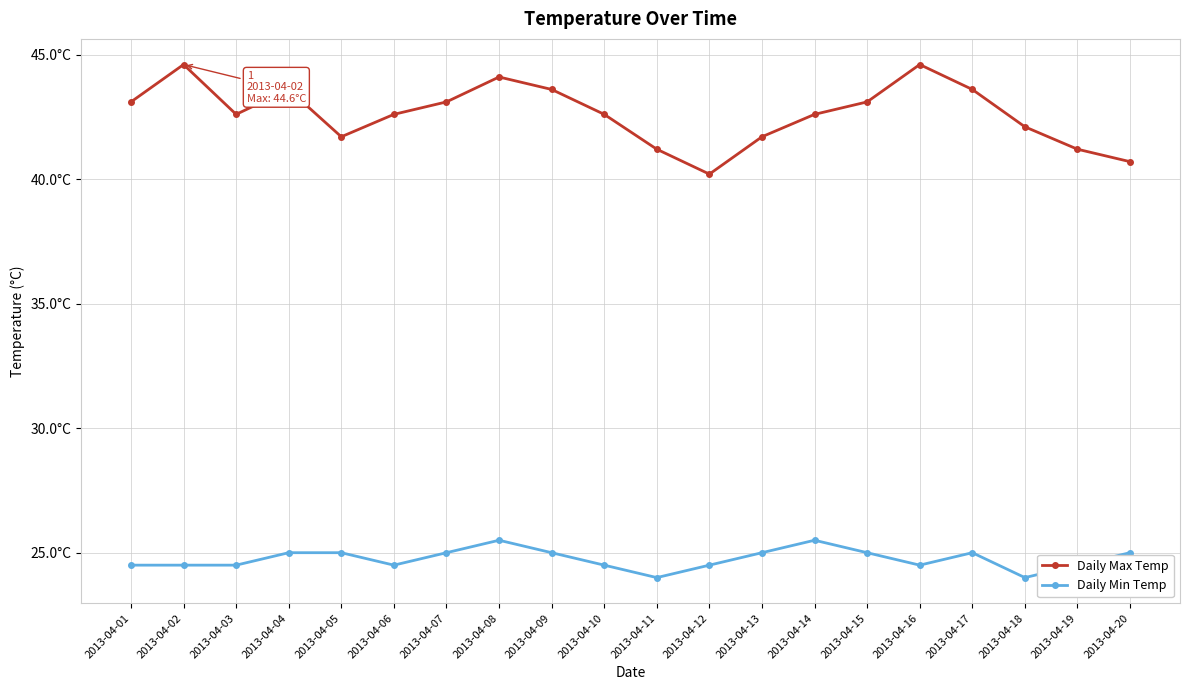

Reading left to right, transcribe all the data shown in this chart.

Daily Max Temp: 2013-04-01=43.1	2013-04-02=44.6	2013-04-03=42.6	2013-04-04=43.6	2013-04-05=41.7	2013-04-06=42.6	2013-04-07=43.1	2013-04-08=44.1	2013-04-09=43.6	2013-04-10=42.6	2013-04-11=41.2	2013-04-12=40.2	2013-04-13=41.7	2013-04-14=42.6	2013-04-15=43.1	2013-04-16=44.6	2013-04-17=43.6	2013-04-18=42.1	2013-04-19=41.2	2013-04-20=40.7
Daily Min Temp: 2013-04-01=24.5	2013-04-02=24.5	2013-04-03=24.5	2013-04-04=25.0	2013-04-05=25.0	2013-04-06=24.5	2013-04-07=25.0	2013-04-08=25.5	2013-04-09=25.0	2013-04-10=24.5	2013-04-11=24.0	2013-04-12=24.5	2013-04-13=25.0	2013-04-14=25.5	2013-04-15=25.0	2013-04-16=24.5	2013-04-17=25.0	2013-04-18=24.0	2013-04-19=24.5	2013-04-20=25.0